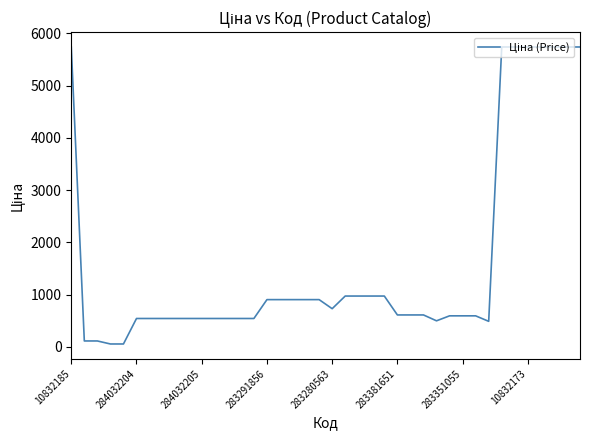

What is the greatest value displayed?

5736.9